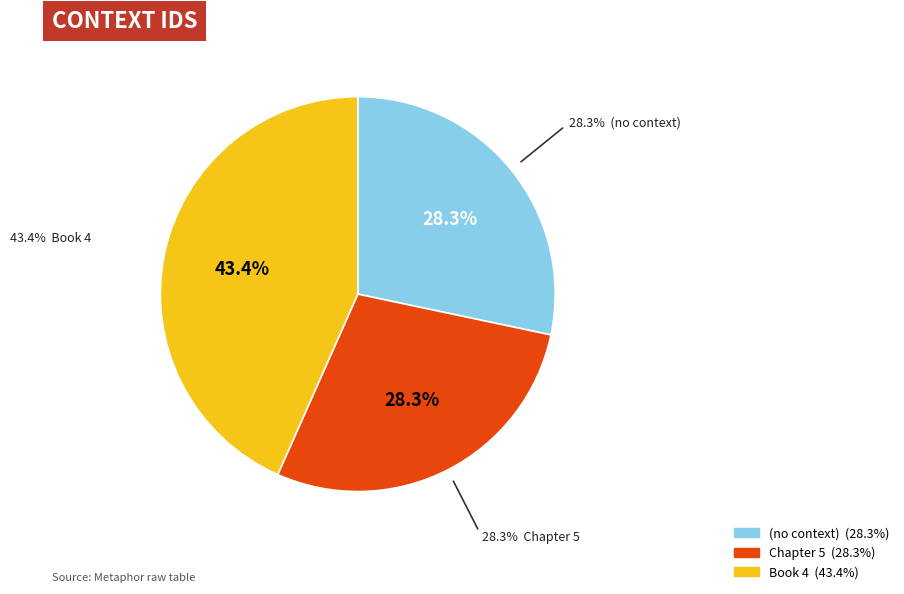

Is the sum of Book 4 and Chapter 5 greater than half?

Yes